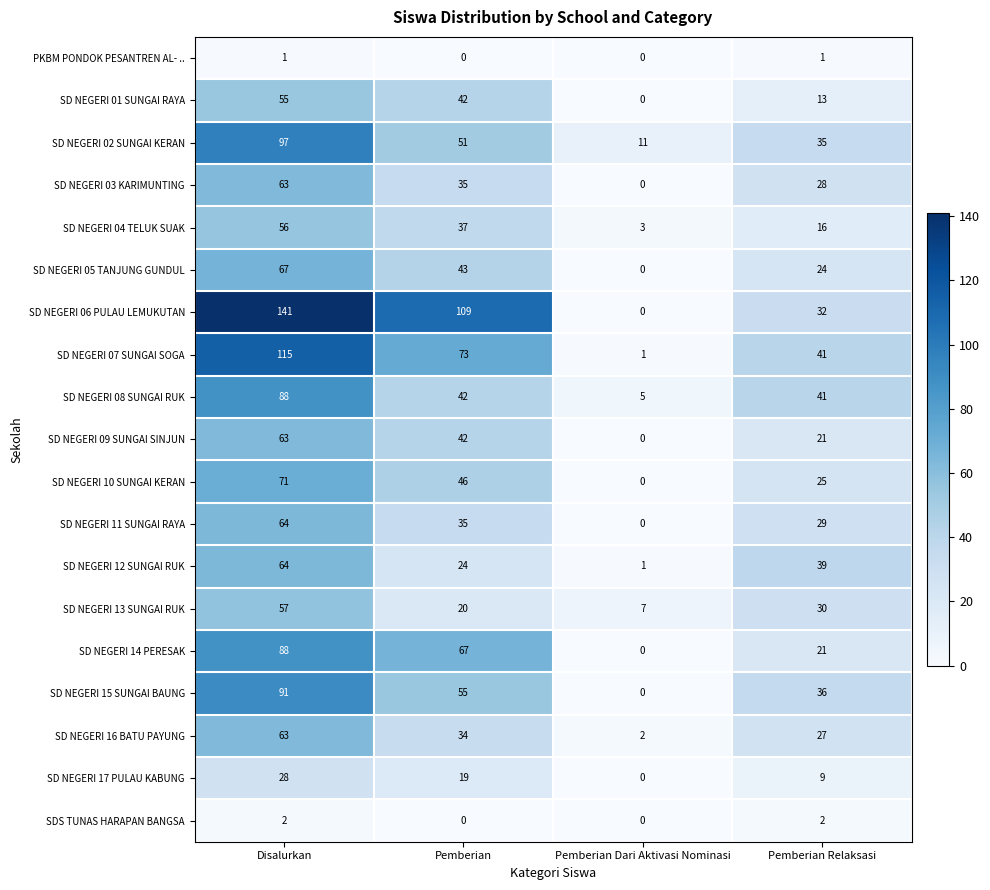

What is the difference between the second highest and minimum values in the SD NEGERI 17 PULAU KABUNG series?

19